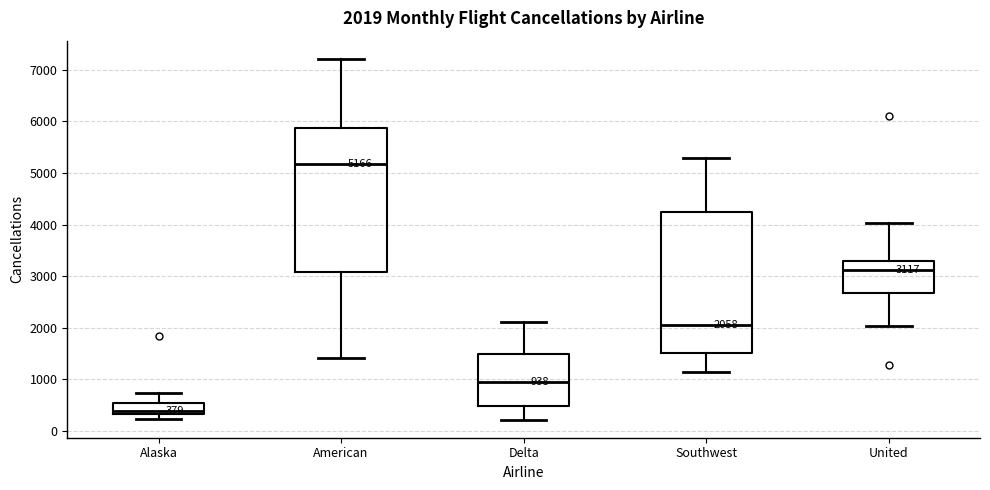

Which box has the lowest median line?

Alaska